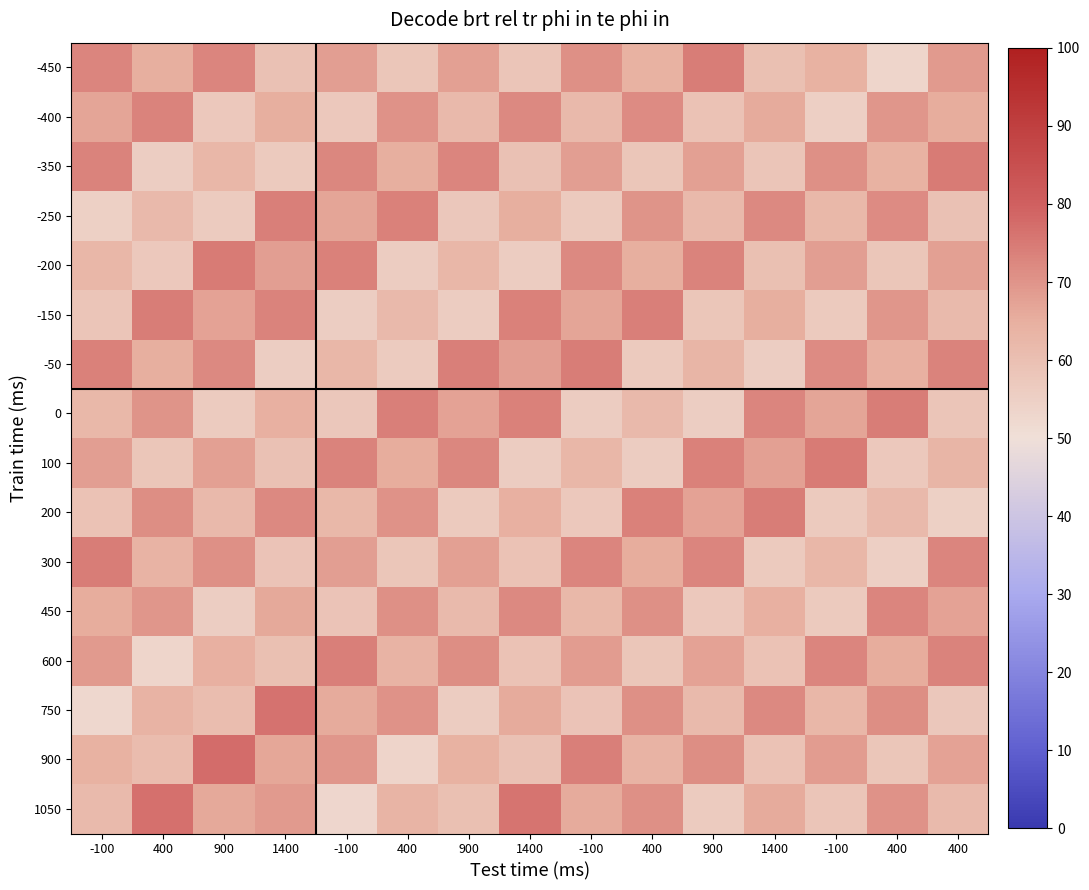

Reading left to right, what are all the values shown in this chart?

-450: -100=73.0	400=65.0	900=72.7	1400=59.4	-100=68.0	400=58.0	900=68.0	1400=58.5	-100=71.0	400=64.3	900=74.6	1400=60.1	-100=64.3	400=53.2	400=68.8
-400: -100=67.1	400=73.1	900=57.2	1400=65.0	-100=57.2	400=70.4	900=61.9	1400=72.0	-100=62.1	400=71.6	900=59.1	1400=65.8	-100=55.3	400=69.6	400=65.5
-350: -100=73.1	400=55.7	900=62.9	1400=56.7	-100=72.6	400=65.0	900=72.9	1400=59.7	-100=68.2	400=58.0	900=67.9	1400=58.3	-100=70.7	400=64.1	400=74.8
-250: -100=55.0	400=62.1	900=56.6	1400=74.1	-100=67.1	400=73.5	900=57.6	1400=65.1	-100=57.0	400=70.2	900=61.7	1400=72.0	-100=62.1	400=71.8	400=59.4
-200: -100=62.8	400=57.1	900=74.7	1400=68.0	-100=73.7	400=56.2	900=62.9	1400=56.2	-100=72.1	400=64.9	900=73.1	1400=60.0	-100=68.3	400=58.1	400=67.9
-150: -100=58.3	400=74.5	900=67.3	1400=73.2	-100=55.6	400=62.0	900=56.0	1400=73.5	-100=67.1	400=74.0	900=58.1	1400=65.2	-100=56.7	400=69.9	400=61.6
-50: -100=73.5	400=65.2	900=72.0	1400=55.8	-100=62.7	400=56.5	900=74.1	1400=68.0	-100=74.2	400=56.8	900=62.9	1400=55.8	-100=71.7	400=64.8	400=73.4
0: -100=62.2	400=70.2	900=56.6	1400=64.7	-100=57.8	400=74.0	900=67.4	1400=73.7	-100=56.1	400=62.0	900=55.5	1400=72.9	-100=67.0	400=74.4	400=58.6
100: -100=68.2	400=57.8	900=67.8	1400=59.6	-100=73.3	400=65.3	900=72.5	1400=56.2	-100=62.6	400=56.0	900=73.6	1400=68.0	-100=74.8	400=57.3	400=63.0
200: -100=59.2	400=71.2	900=61.8	1400=72.2	-100=62.3	400=70.5	900=56.9	1400=64.6	-100=57.3	400=73.5	900=67.4	1400=74.3	-100=56.7	400=62.1	400=55.0
300: -100=74.4	400=63.8	900=70.9	1400=58.9	-100=68.3	400=57.8	900=67.6	1400=59.3	-100=73.0	400=65.4	900=72.9	1400=56.7	-100=62.7	400=55.4	400=73.0
450: -100=65.4	400=69.8	900=55.7	1400=66.1	-100=58.9	400=71.0	900=61.7	1400=72.1	-100=62.4	400=70.8	900=57.1	1400=64.6	-100=56.9	400=73.0	400=67.3
600: -100=69.0	400=53.5	900=64.5	1400=59.9	-100=74.1	400=64.0	900=71.2	1400=59.1	-100=68.4	400=57.9	900=67.5	1400=59.0	-100=72.7	400=65.4	400=73.4
750: -100=52.5	400=63.7	900=60.7	1400=76.4	-100=65.7	400=70.3	900=56.0	1400=66.0	-100=58.7	400=70.8	900=61.6	1400=72.1	-100=62.5	400=71.1	400=57.5
900: -100=64.2	400=61.3	900=77.4	1400=66.5	-100=69.6	400=53.8	900=64.2	1400=59.4	-100=73.9	400=64.1	900=71.5	1400=59.3	-100=68.5	400=57.9	400=67.4
1050: -100=61.6	400=76.9	900=66.0	1400=69.1	-100=52.8	400=63.4	900=60.1	1400=76.1	-100=65.9	400=70.8	900=56.3	1400=65.9	-100=58.4	400=70.6	400=61.5